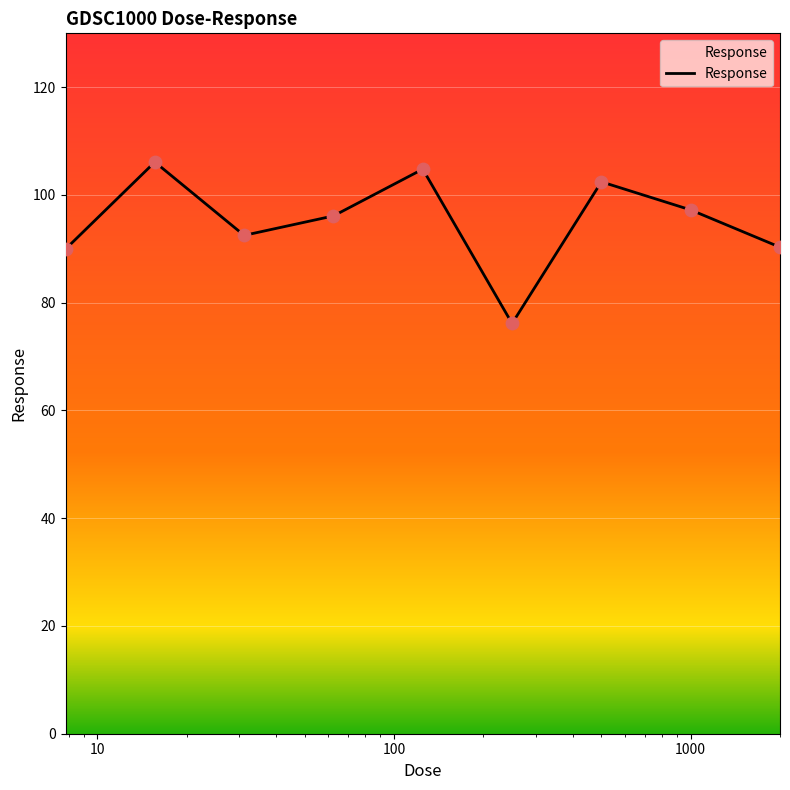

What is the smallest value displayed?

76.1